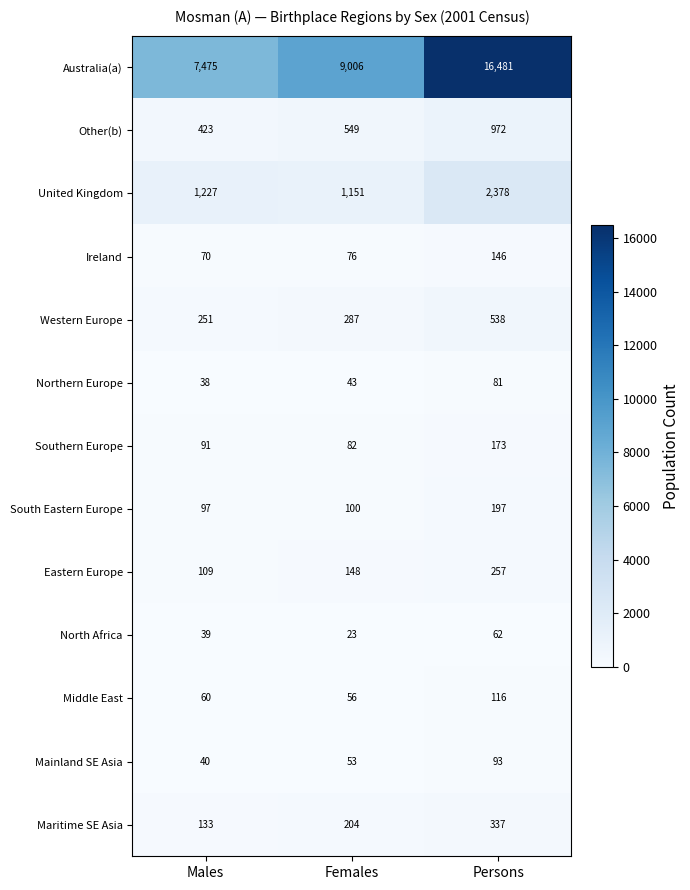

What is the difference between the Southern Europe values at Males and Females?

9